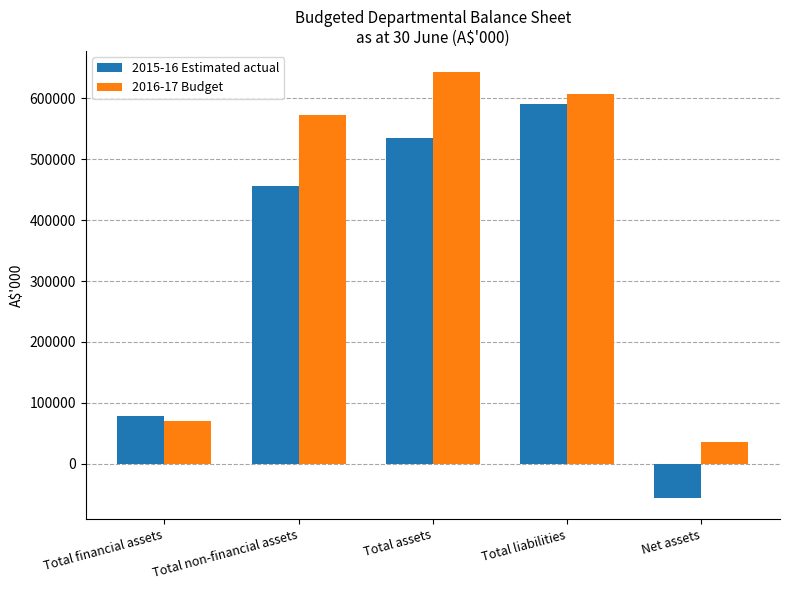

What is the total value across all series at Total liabilities?

1198408